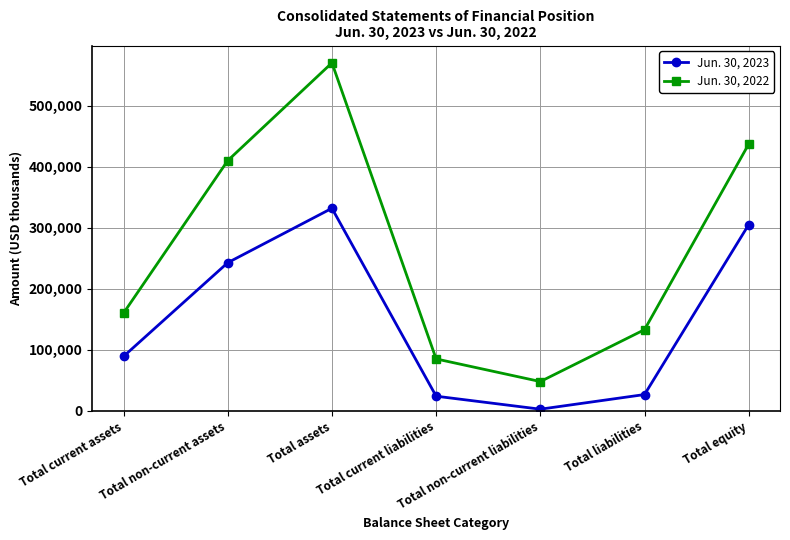

Which series has the widest spread of values?

Jun. 30, 2022